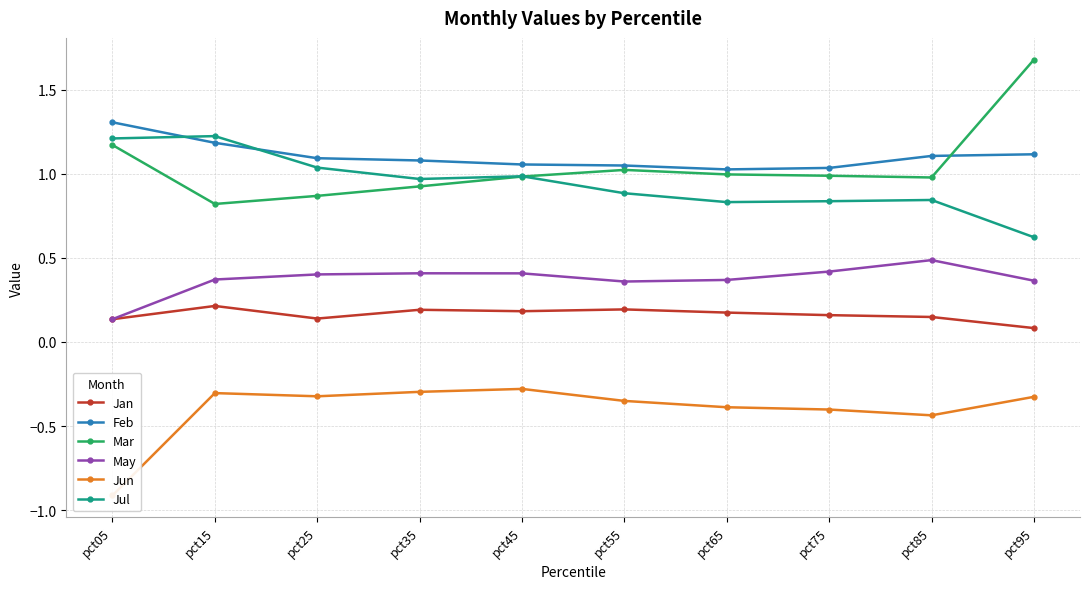

Which series changed the most between pct05 and pct35?

Jun